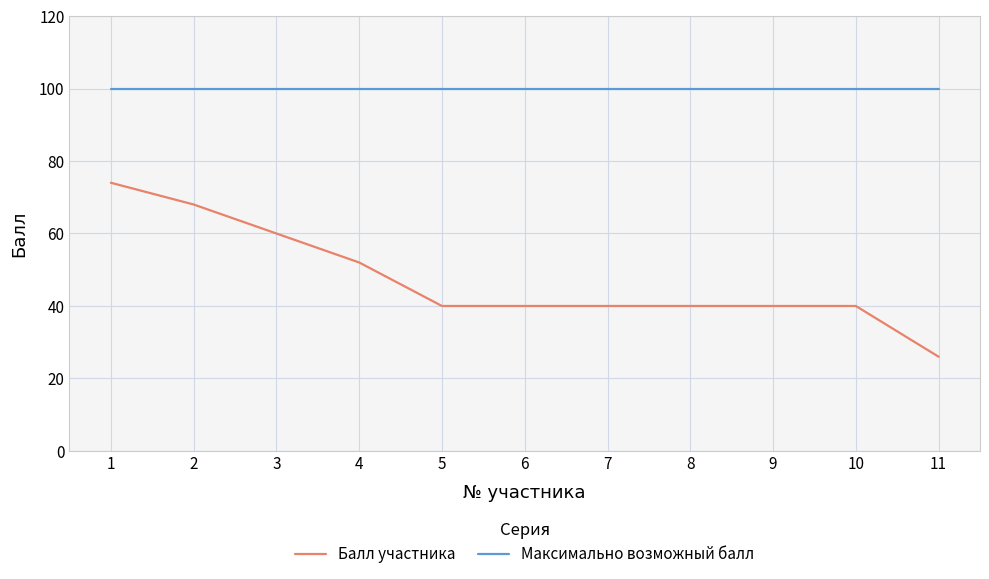

Is this an area chart (filled region under the line)?

No